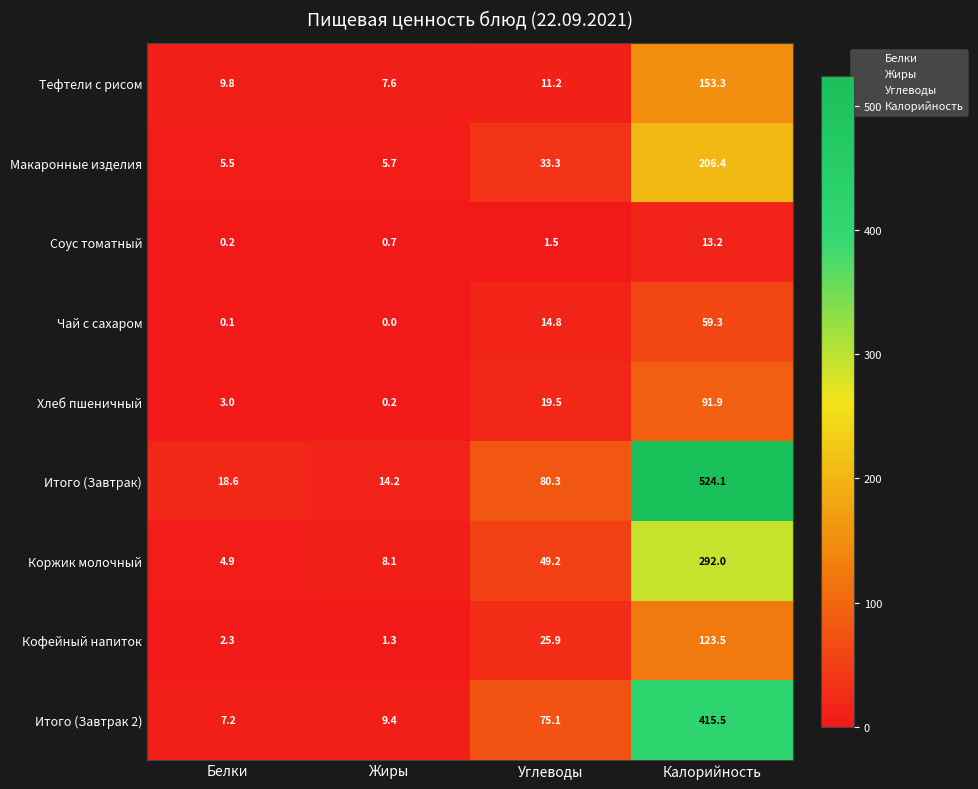

Where does the Соус томатный series first go above 1?

Углеводы